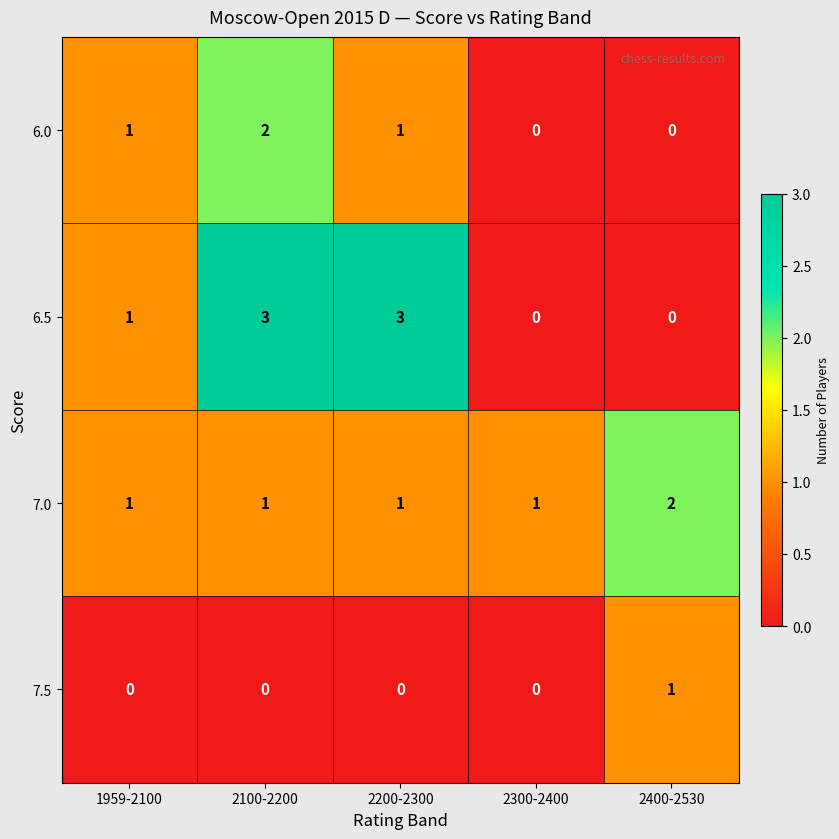

Which series has the largest range (max minus min)?

6.5